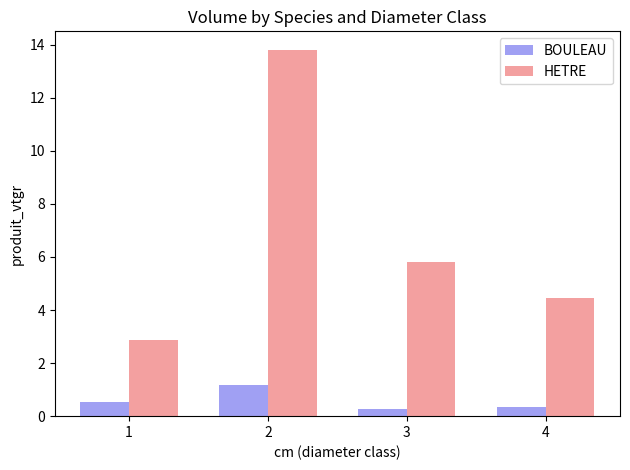

What are all the series names shown in the legend?

BOULEAU, HETRE